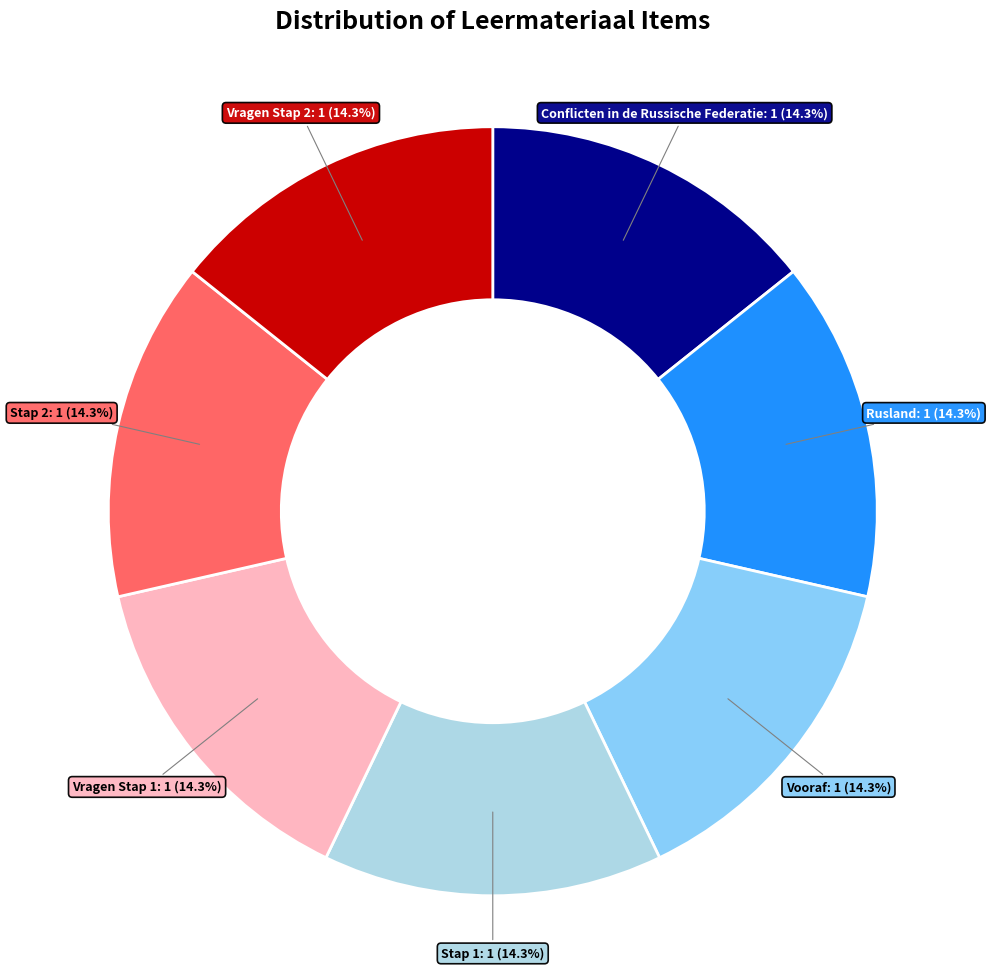

Is there a majority slice in this chart?

No